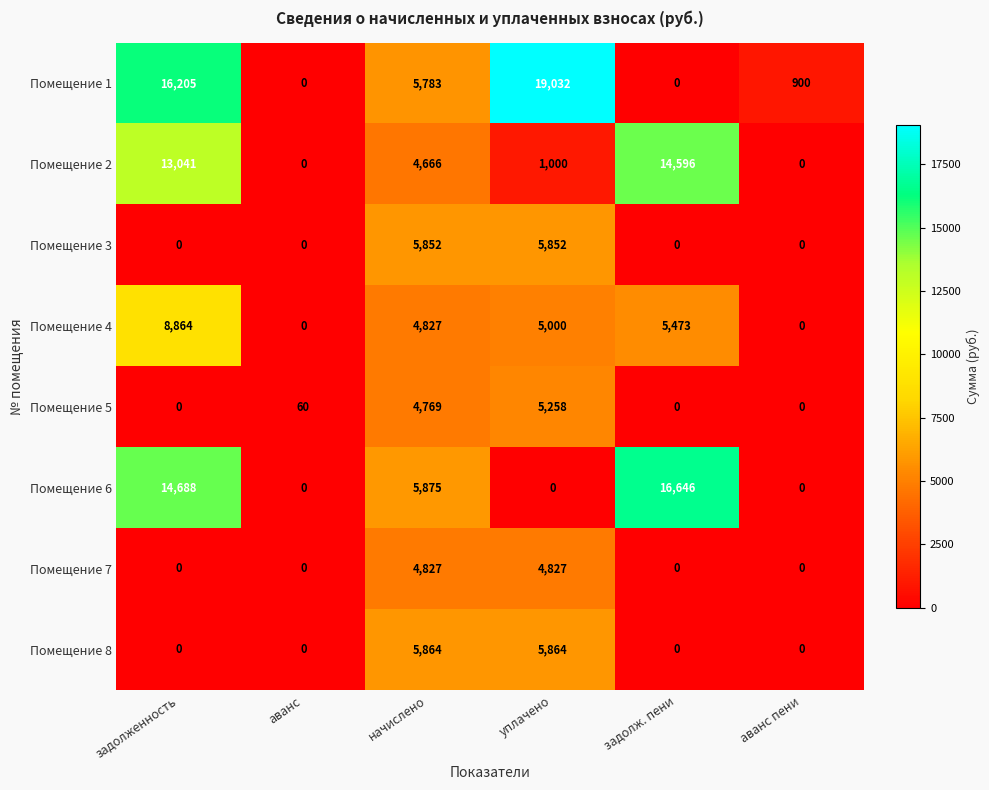

At which category is the sum across all series the highest?

задолженность